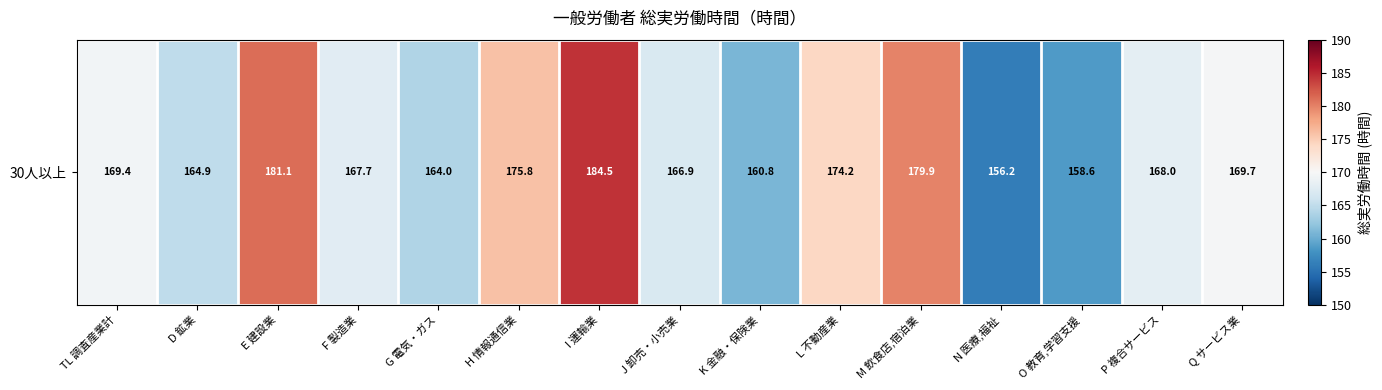

Which label corresponds to the largest value in the chart?

I 運輸業